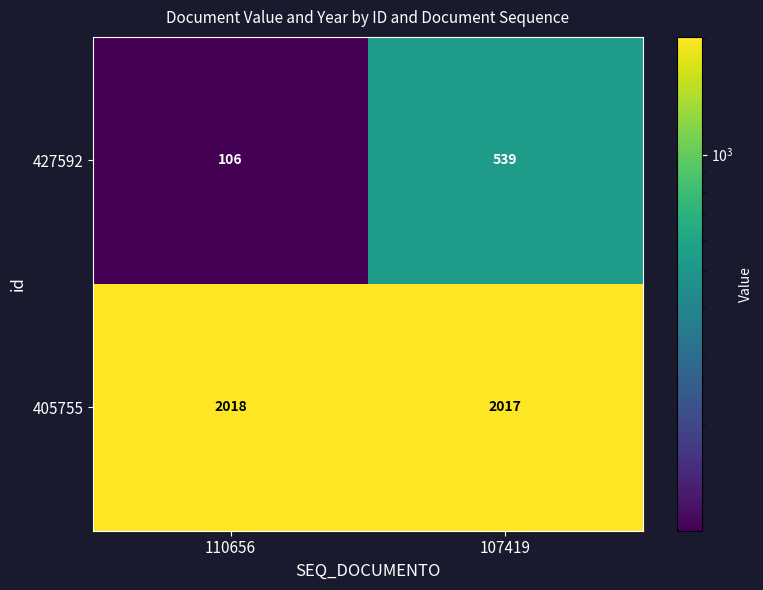

What is the sum of the 405755 values at 110656 and 107419?

4035